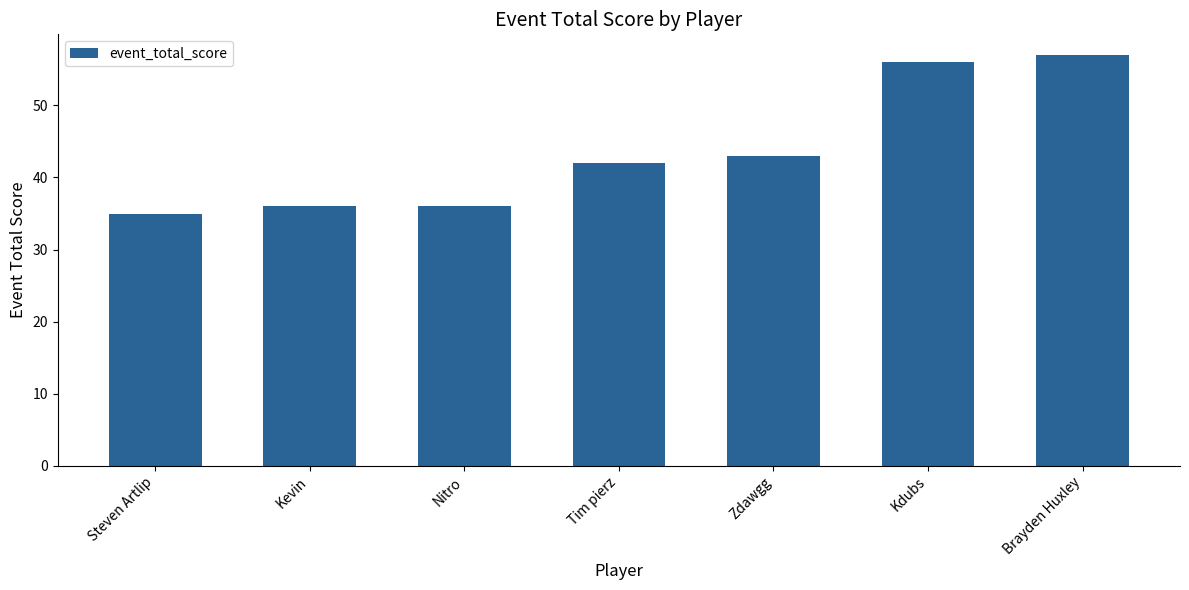

How many distinct data groups are displayed?

1